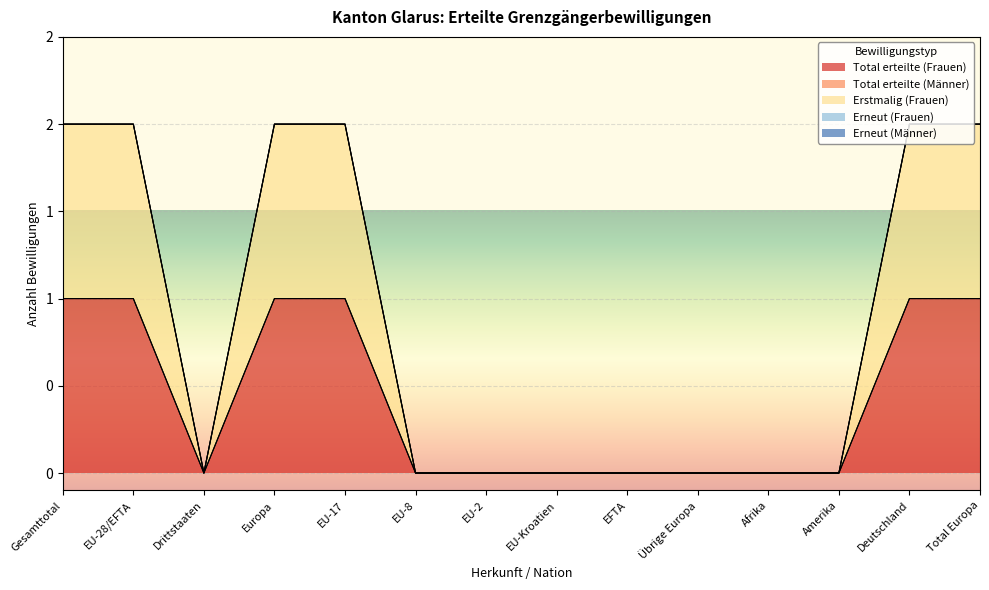

Is it true that Total erteilte (Frauen) equals 1 at Total Europa?

False